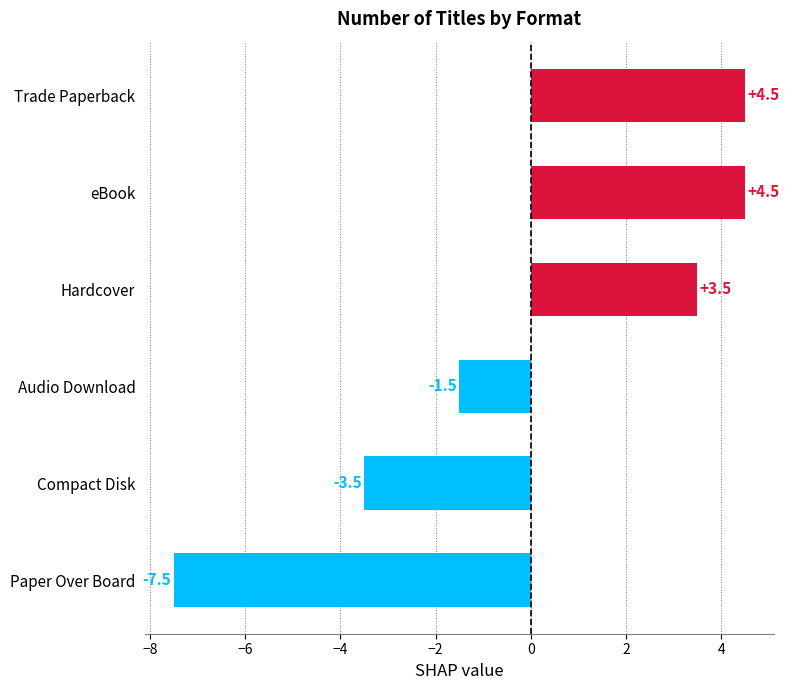

Reading top to bottom, extract all data points from this chart.

4.5	4.5	3.5	-1.5	-3.5	-7.5